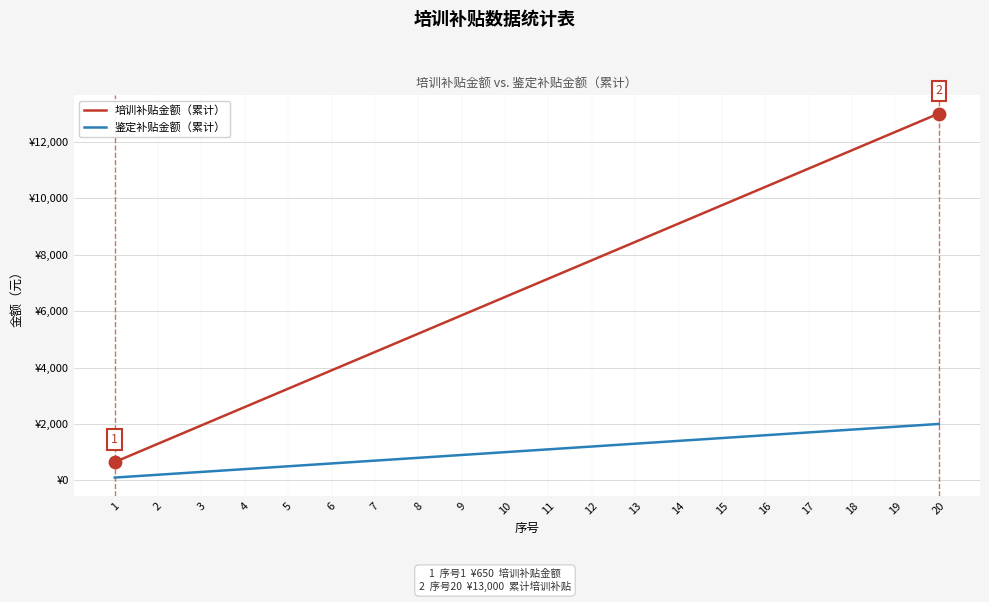

At which category is the sum across all series the highest?

20